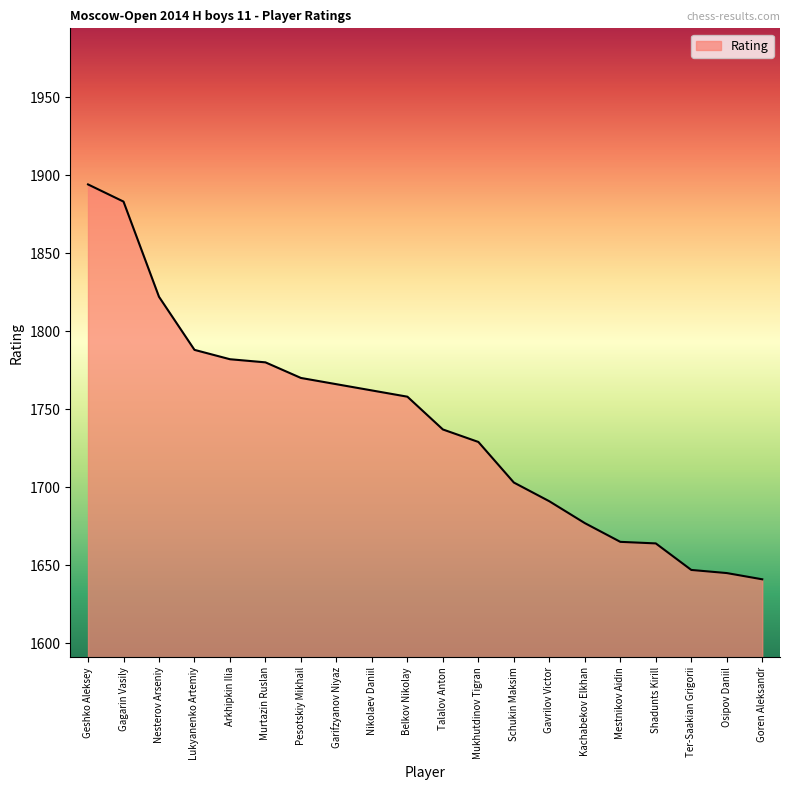

What is the minimum value shown in the chart?

1641